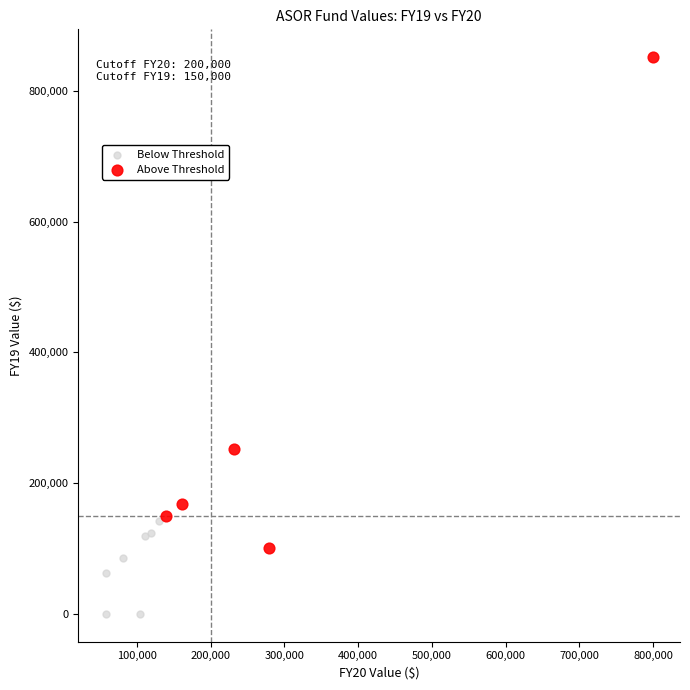

Which series contains the highest Y value?

Above Threshold